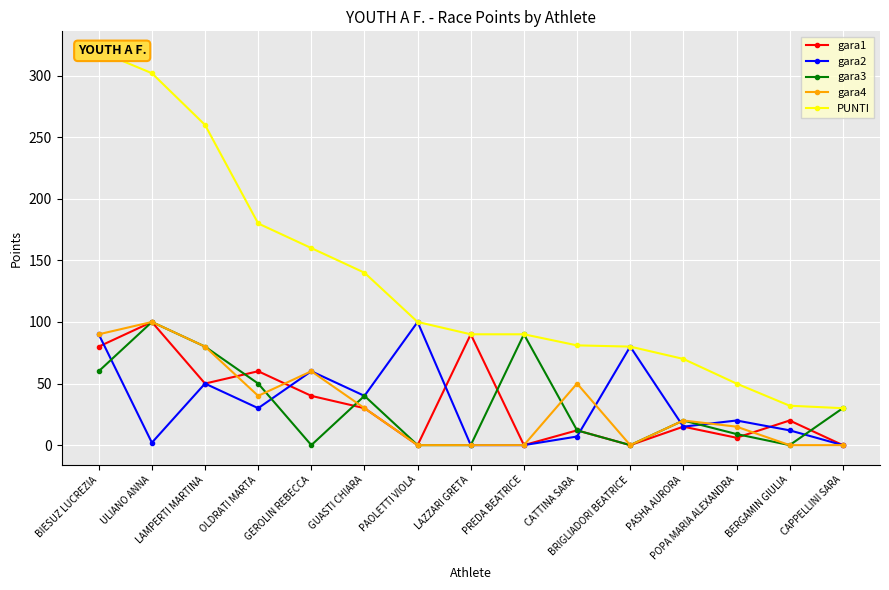

Reading left to right, transcribe all the data shown in this chart.

gara1: BIESUZ LUCREZIA=80	ULIANO ANNA=100	LAMPERTI MARTINA=50	OLDRATI MARTA=60	GEROLIN REBECCA=40	GUASTI CHIARA=30	PAOLETTI VIOLA=0	LAZZARI GRETA=90	PREDA BEATRICE=0	CATTINA SARA=12	BRIGLIADORI BEATRICE=0	PASHA AURORA=15	POPA MARIA ALEXANDRA=6	BERGAMIN GIULIA=20	CAPPELLINI SARA=0
gara2: BIESUZ LUCREZIA=90	ULIANO ANNA=2	LAMPERTI MARTINA=50	OLDRATI MARTA=30	GEROLIN REBECCA=60	GUASTI CHIARA=40	PAOLETTI VIOLA=100	LAZZARI GRETA=0	PREDA BEATRICE=0	CATTINA SARA=7	BRIGLIADORI BEATRICE=80	PASHA AURORA=15	POPA MARIA ALEXANDRA=20	BERGAMIN GIULIA=12	CAPPELLINI SARA=0
gara3: BIESUZ LUCREZIA=60	ULIANO ANNA=100	LAMPERTI MARTINA=80	OLDRATI MARTA=50	GEROLIN REBECCA=0	GUASTI CHIARA=40	PAOLETTI VIOLA=0	LAZZARI GRETA=0	PREDA BEATRICE=90	CATTINA SARA=12	BRIGLIADORI BEATRICE=0	PASHA AURORA=20	POPA MARIA ALEXANDRA=9	BERGAMIN GIULIA=0	CAPPELLINI SARA=30
gara4: BIESUZ LUCREZIA=90	ULIANO ANNA=100	LAMPERTI MARTINA=80	OLDRATI MARTA=40	GEROLIN REBECCA=60	GUASTI CHIARA=30	PAOLETTI VIOLA=0	LAZZARI GRETA=0	PREDA BEATRICE=0	CATTINA SARA=50	BRIGLIADORI BEATRICE=0	PASHA AURORA=20	POPA MARIA ALEXANDRA=15	BERGAMIN GIULIA=0	CAPPELLINI SARA=0
PUNTI: BIESUZ LUCREZIA=320	ULIANO ANNA=302	LAMPERTI MARTINA=260	OLDRATI MARTA=180	GEROLIN REBECCA=160	GUASTI CHIARA=140	PAOLETTI VIOLA=100	LAZZARI GRETA=90	PREDA BEATRICE=90	CATTINA SARA=81	BRIGLIADORI BEATRICE=80	PASHA AURORA=70	POPA MARIA ALEXANDRA=50	BERGAMIN GIULIA=32	CAPPELLINI SARA=30